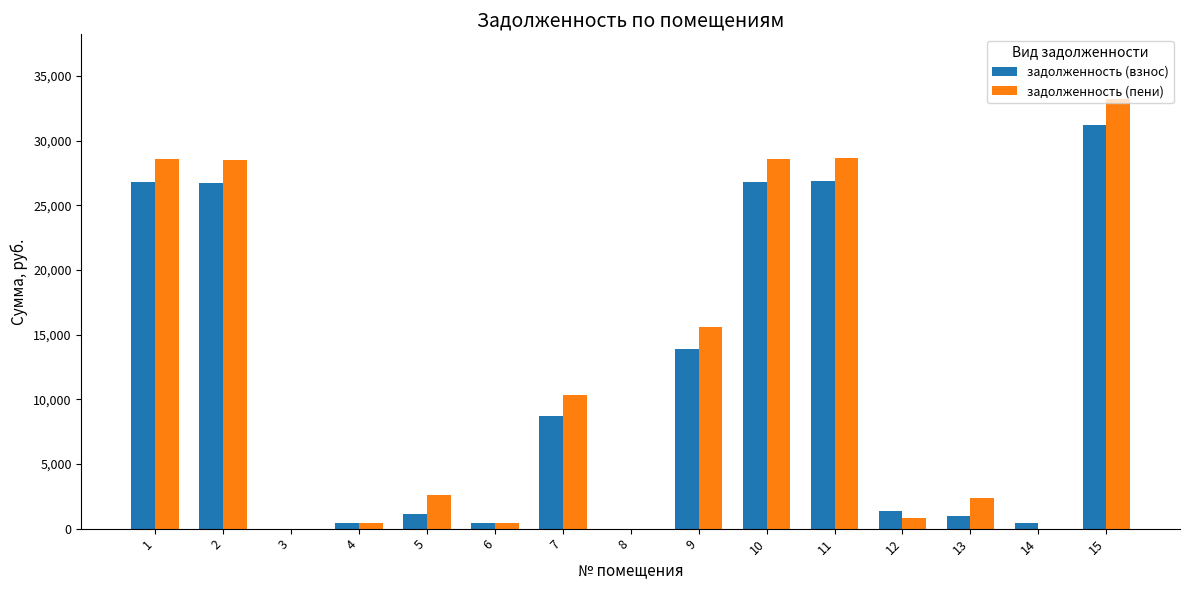

What is the sum of the задолженность (взнос) values at 15 and 10?

57969.0